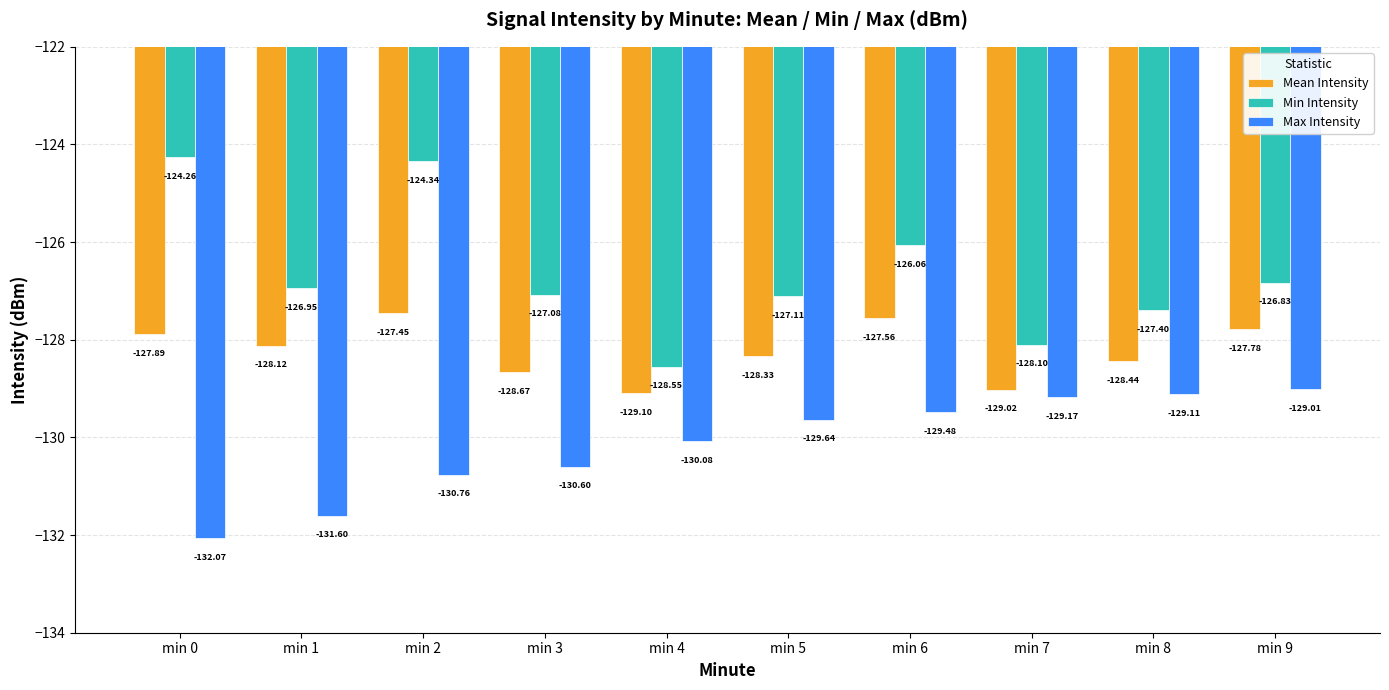

Which category has the highest value in the Min Intensity series?

min 0